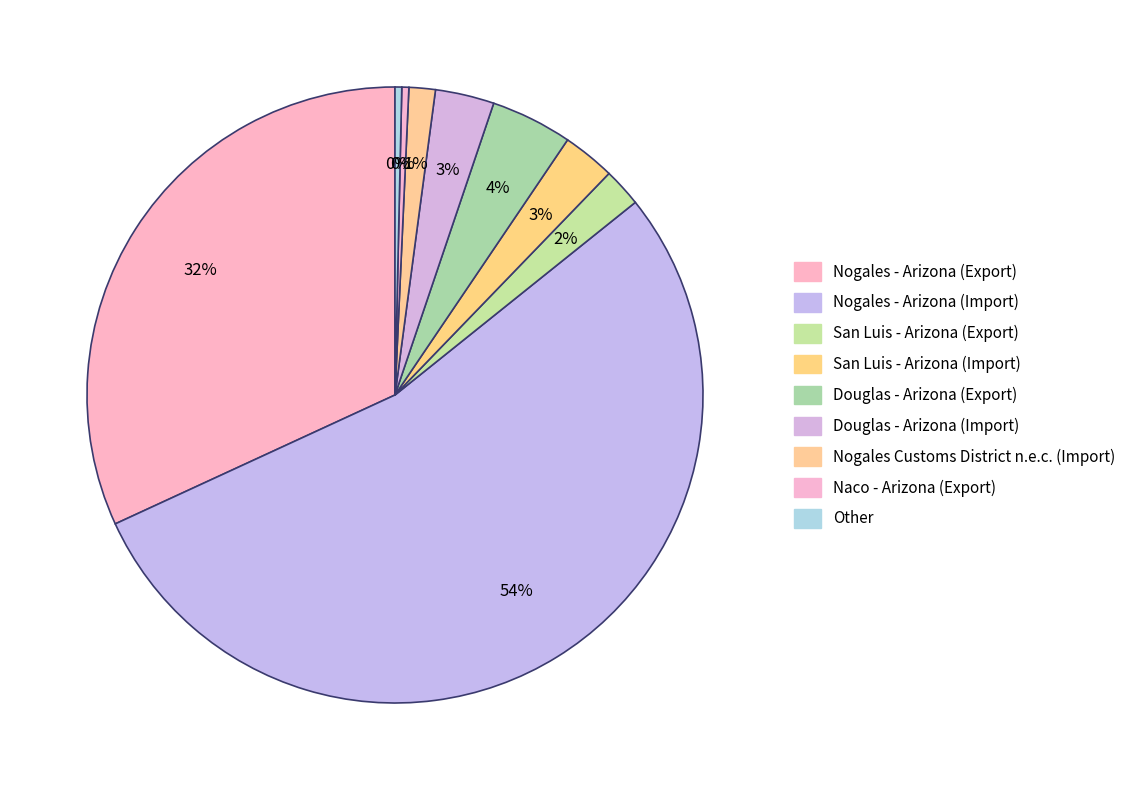

The Douglas - Arizona (Import) slice represents 1% of the pie. True or false?

False